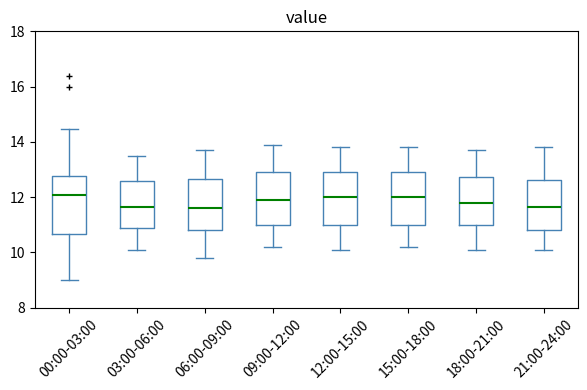

Where is the upper edge of the box for 06:00-09:00 on the y-axis? The values are not printed on the chart, so give them approximately, as read against the axis.

12.6